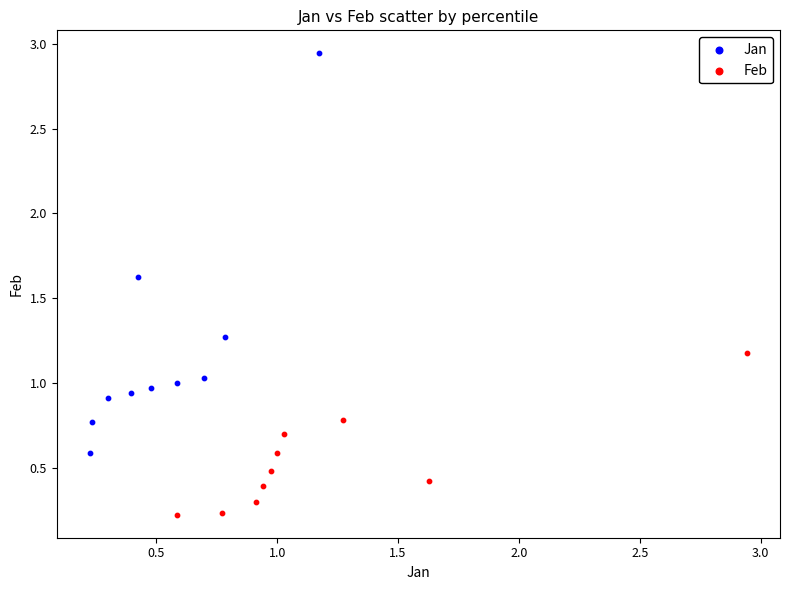

Which series has the largest Y range (max minus min)?

Jan